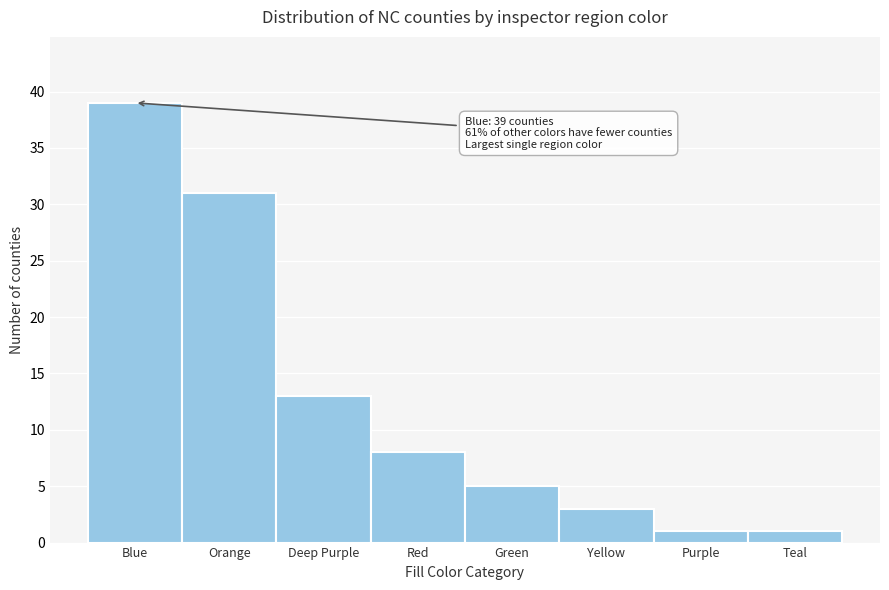

Reading left to right, list all the values displayed in this chart.

39	31	13	8	5	3	1	1